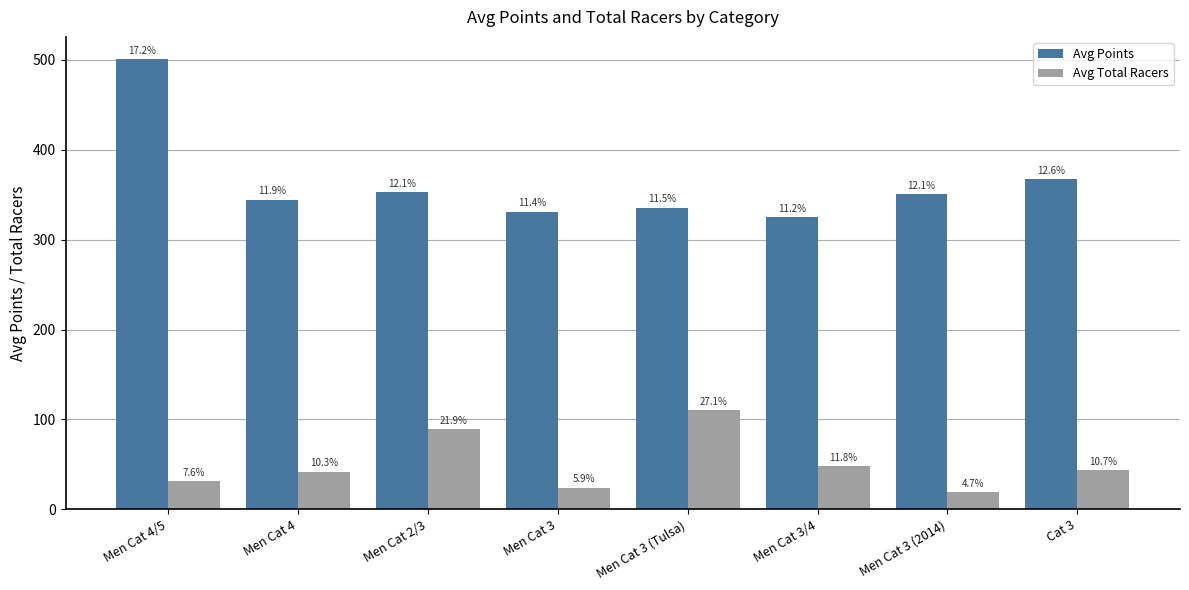

Rank the series at Men Cat 3 (2014) from lowest to highest value.

Avg Total Racers, Avg Points